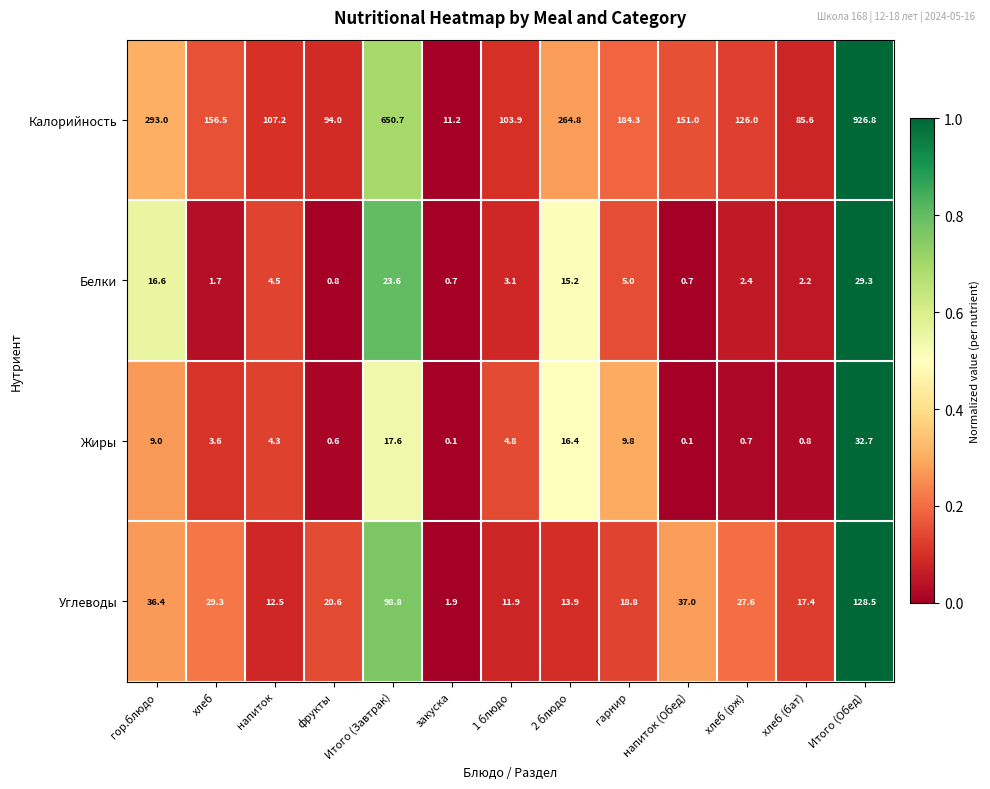

At how many categories does at least one series exceed 0?

13